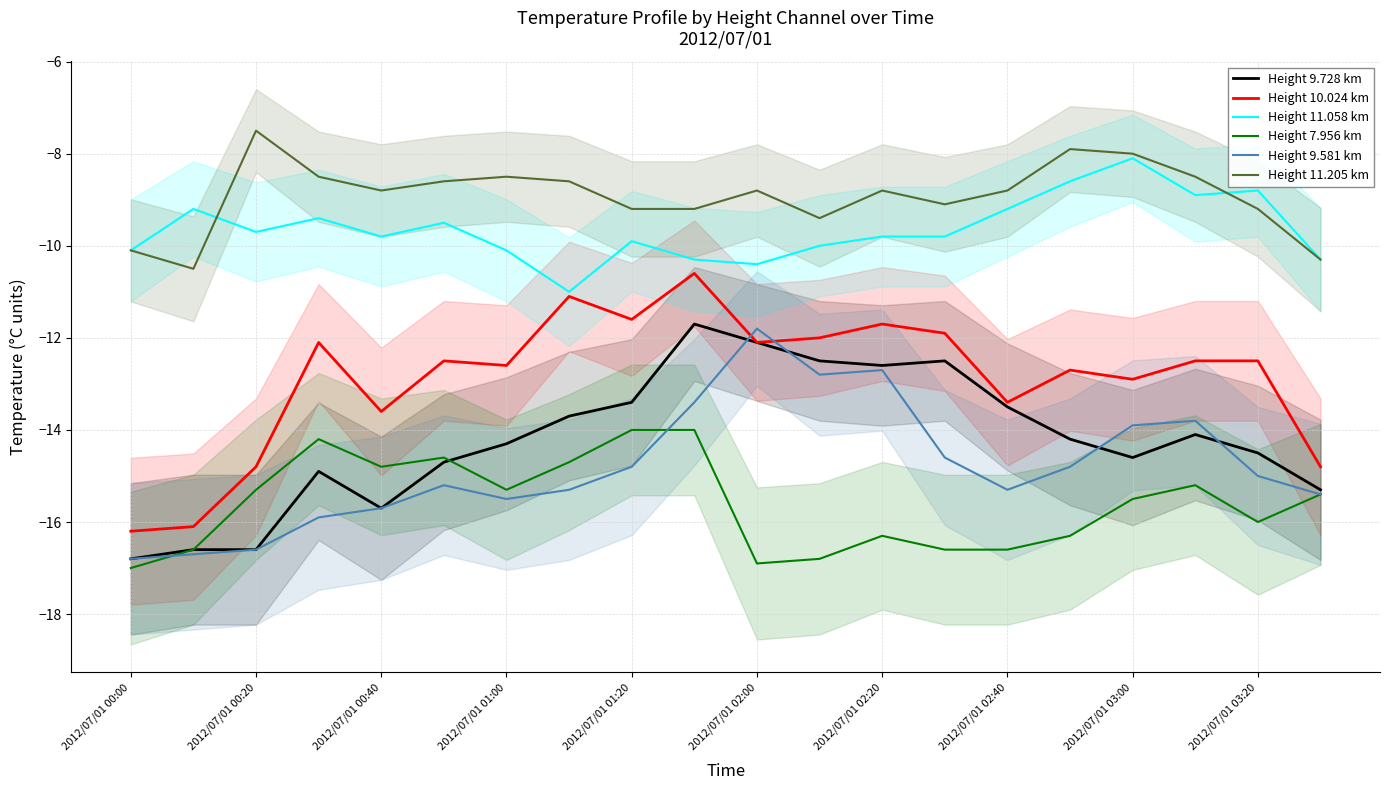

What is the highest value of the Height 11.205 km series?

-7.5